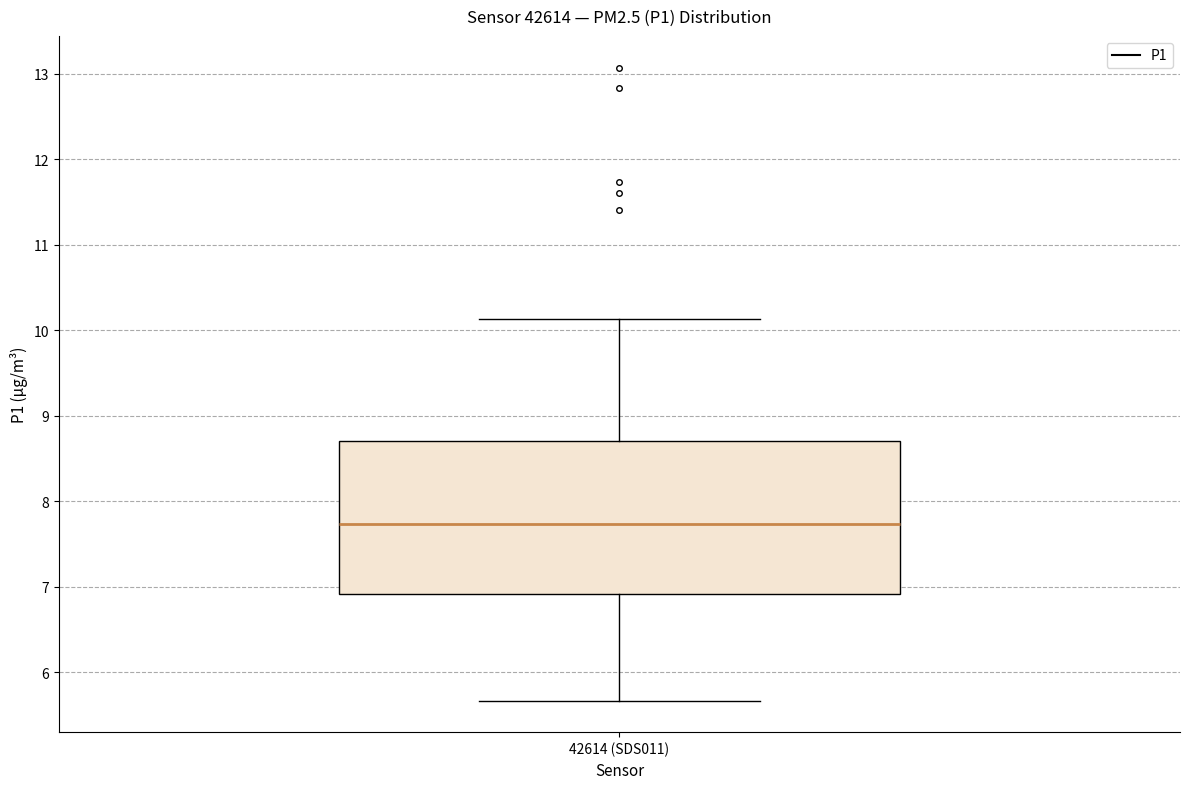

Transcribe this box plot: give where the median line is, the range the box spans, and where the two whiskers end, as read against the y-axis. The values are not printed on the chart, so give them approximately, as read against the axis.

median 7.7, box 6.9 to 8.7, whiskers 5.7 to 10.1